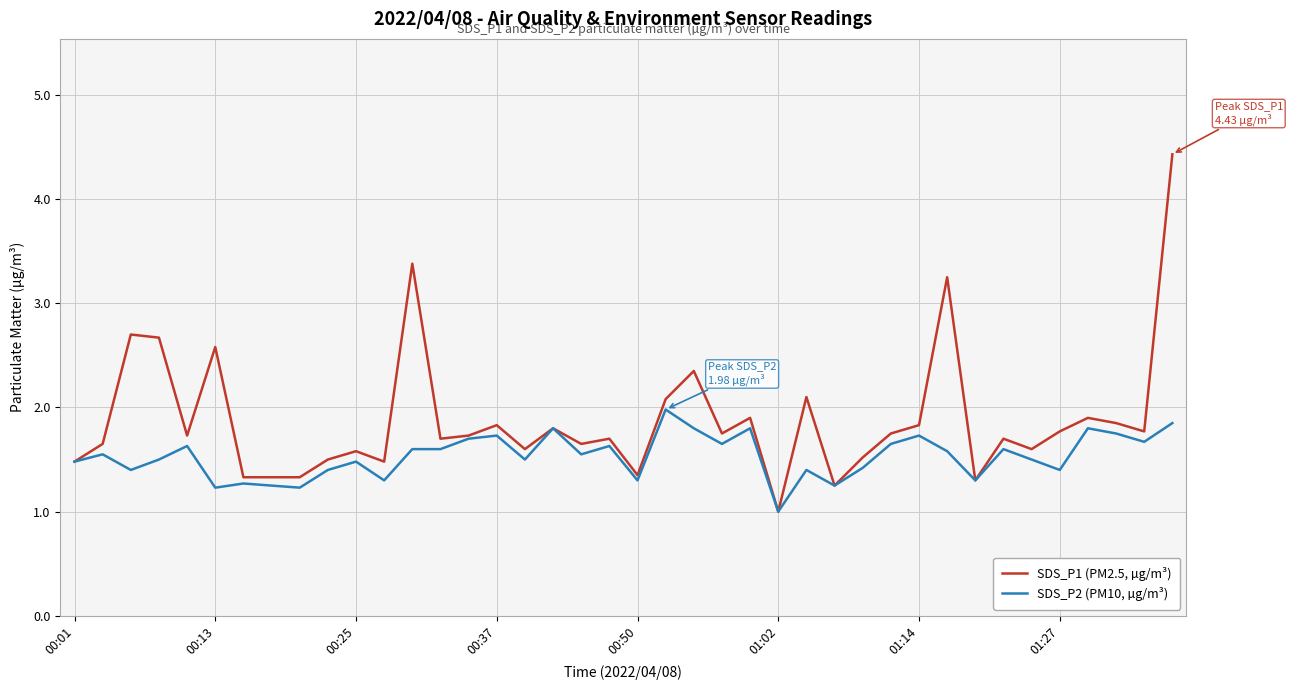

At how many categories does at least one series exceed 2?

9